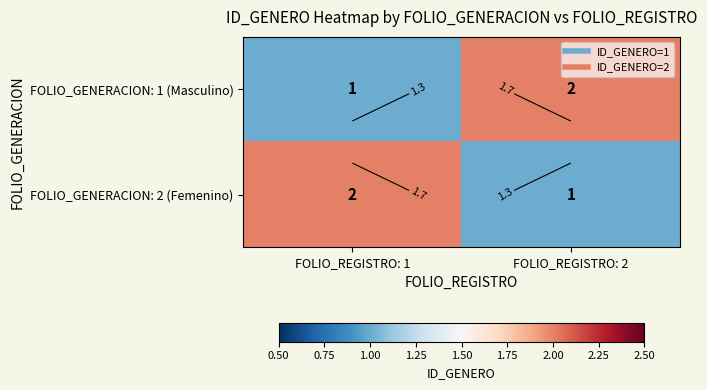

At which label does FOLIO_GENERACION: 2 (Femenino) reach its minimum?

FOLIO_REGISTRO: 2